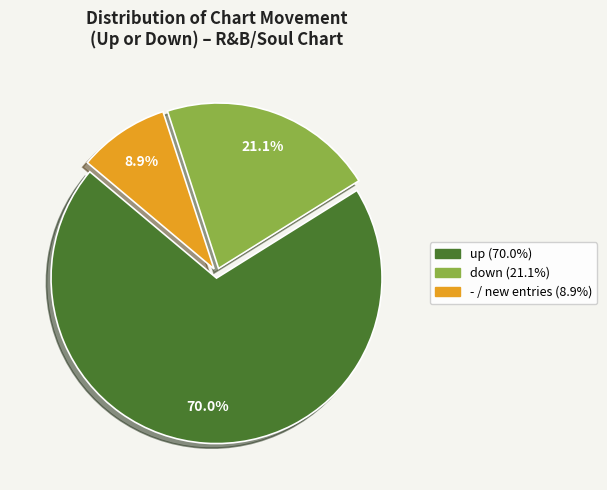

Is there a majority slice in this chart?

Yes